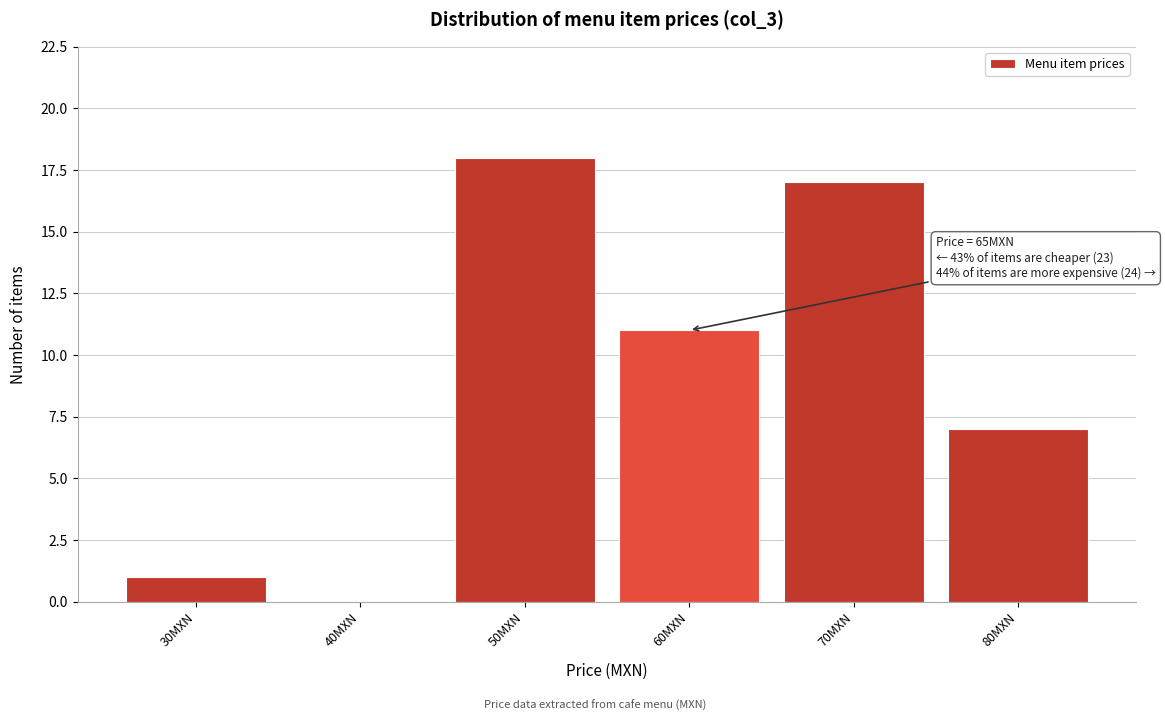

Reading left to right, transcribe all the data shown in this chart.

30MXN=1	40MXN=0	50MXN=18	60MXN=11	70MXN=17	80MXN=7